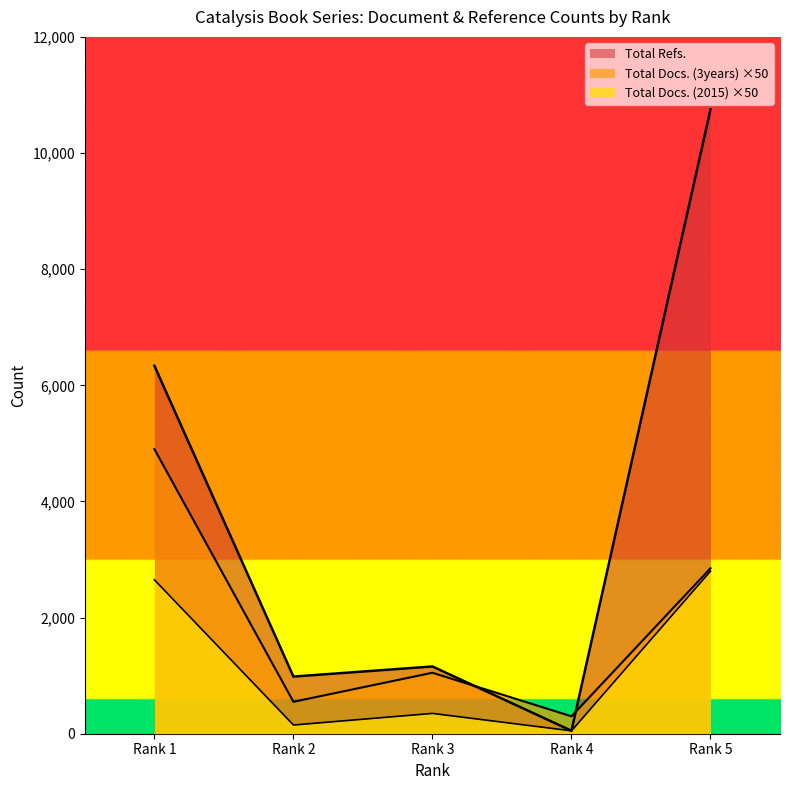

True or false: Total Refs. and Total Docs. (2015) intersect in this chart.

False